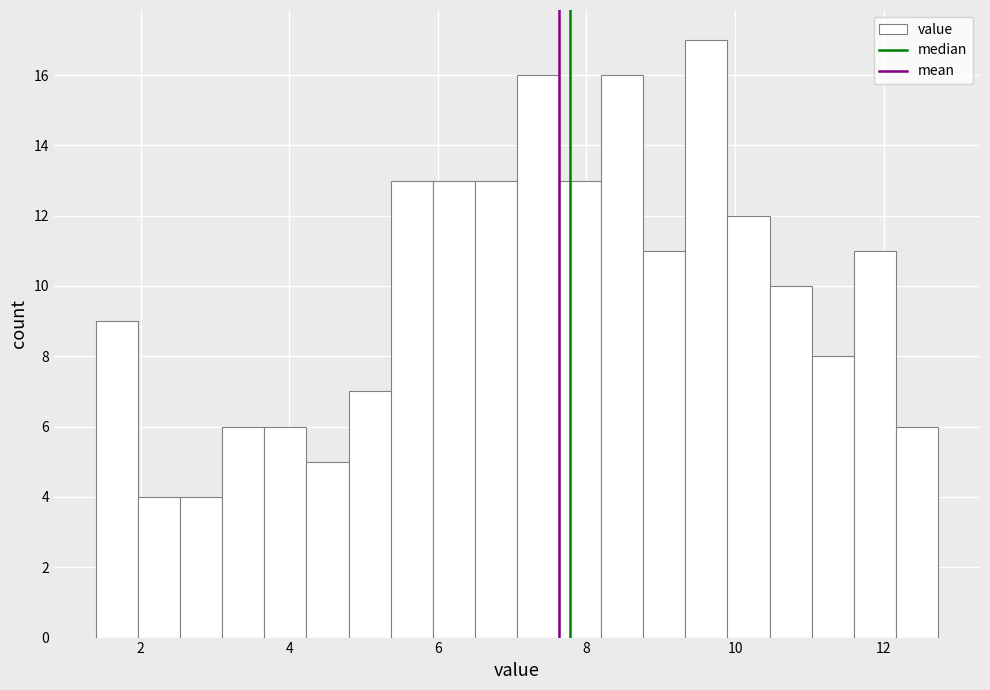

Read against the x-axis, roughly where is the centre of the tallest bar?

9.6